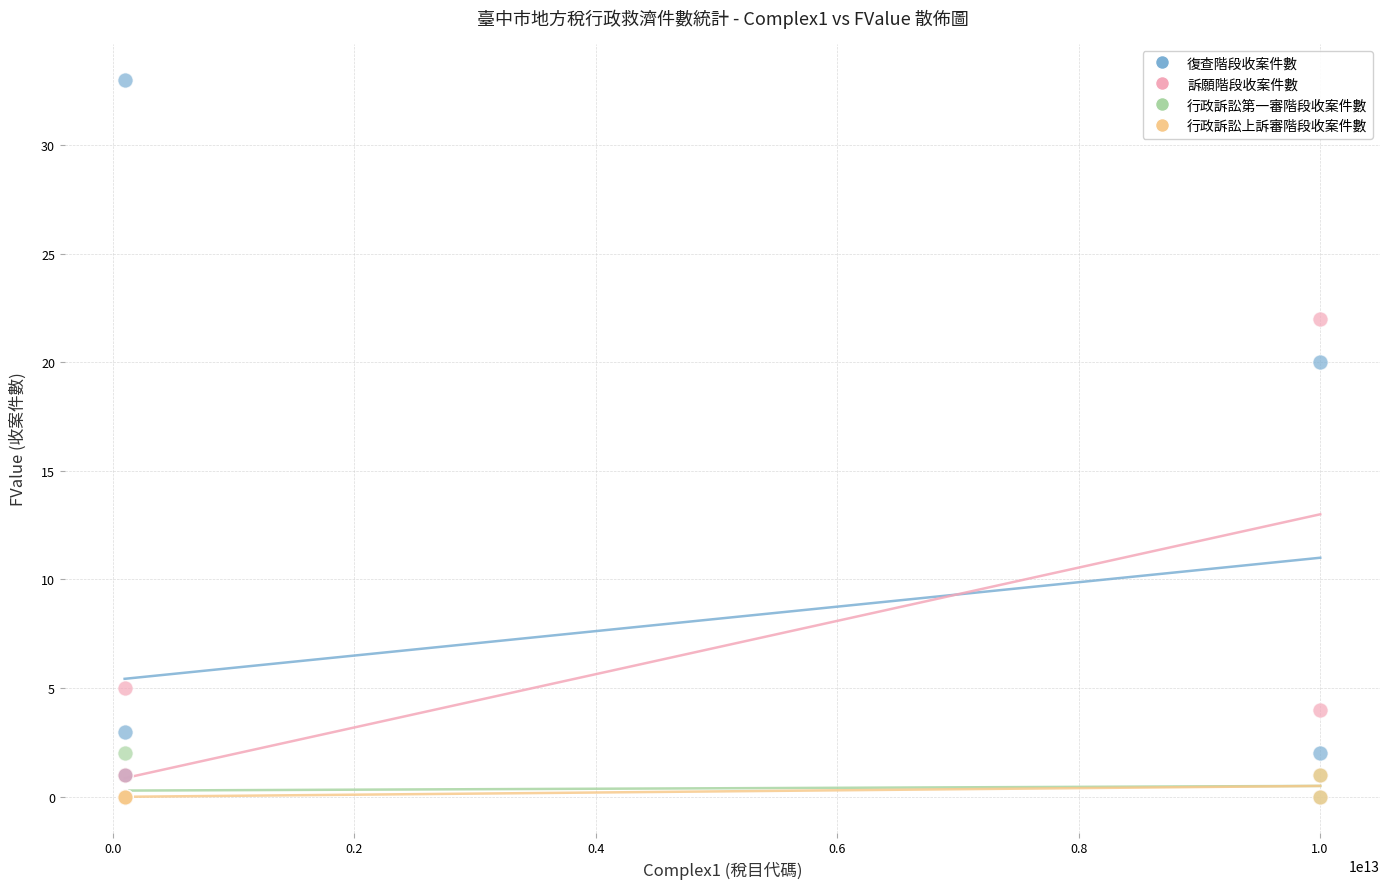

Across all series, what Y value is closest to 16?

20